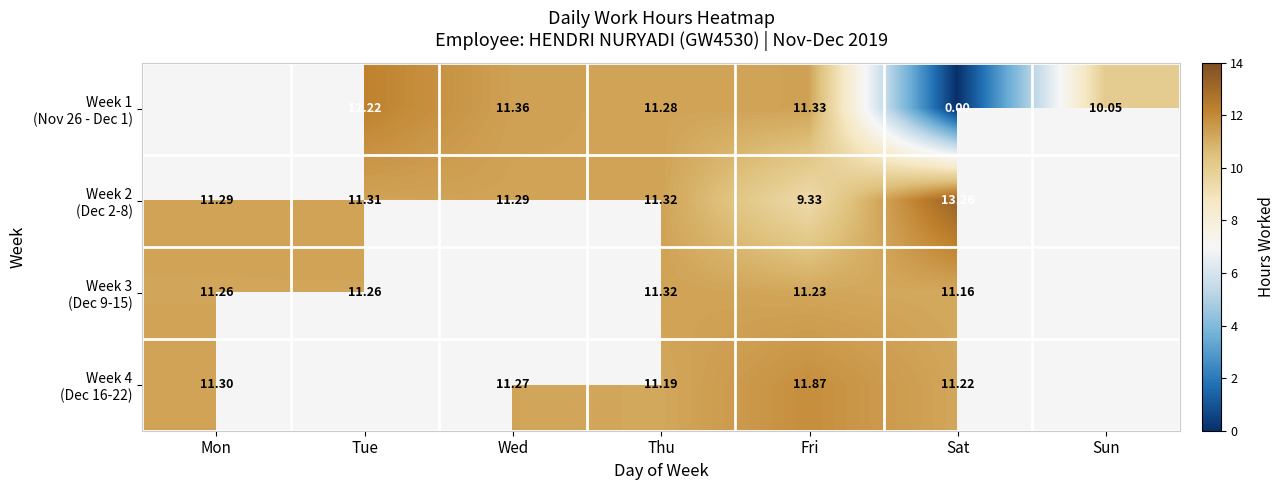

Is it true that Week 4 (Dec 16-22) equals 11.2 at Sat?

True